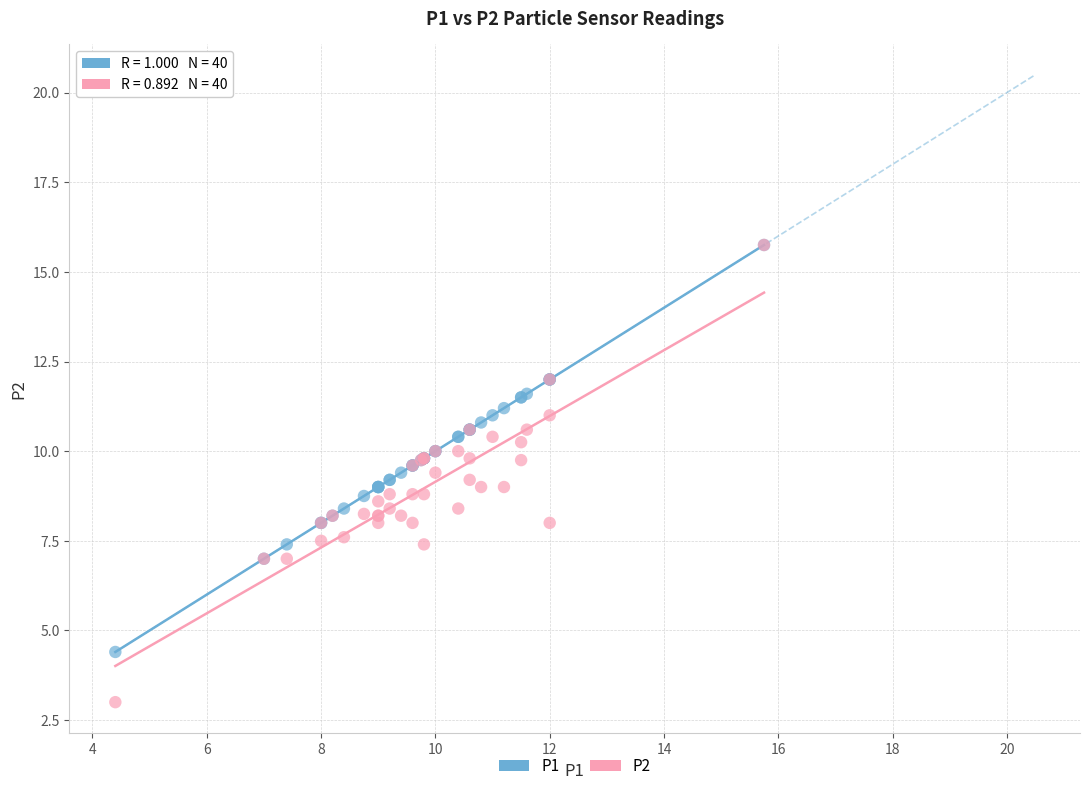

Which series reaches the minimum Y coordinate?

P2